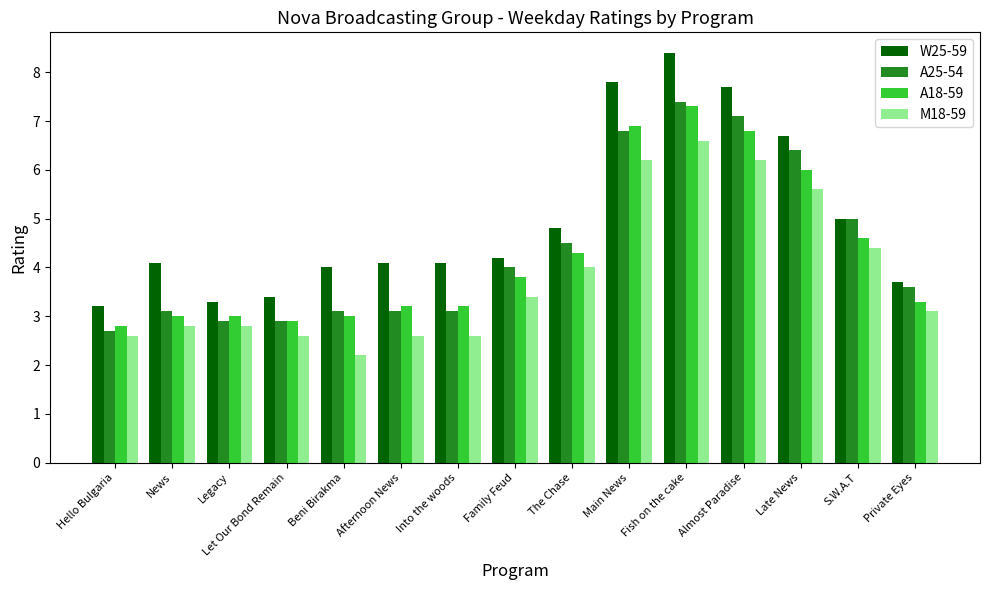

What is the spread (max minus min) of values at Let Our Bond Remain?

0.8